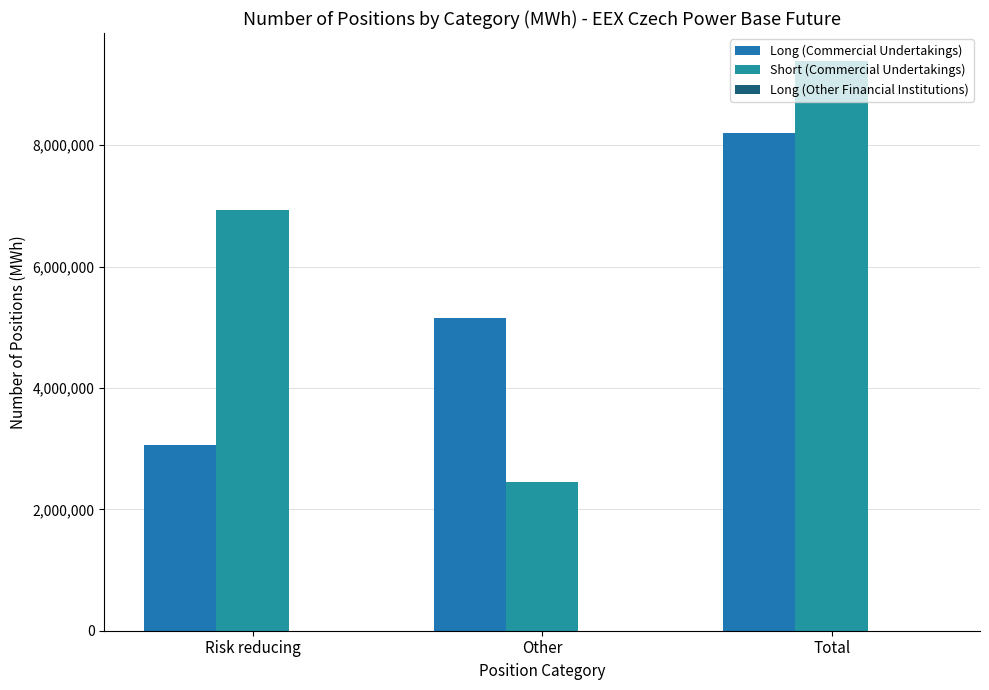

What is the approximate value of Short (Commercial Undertakings) at Other, to the nearest 10?

2444430